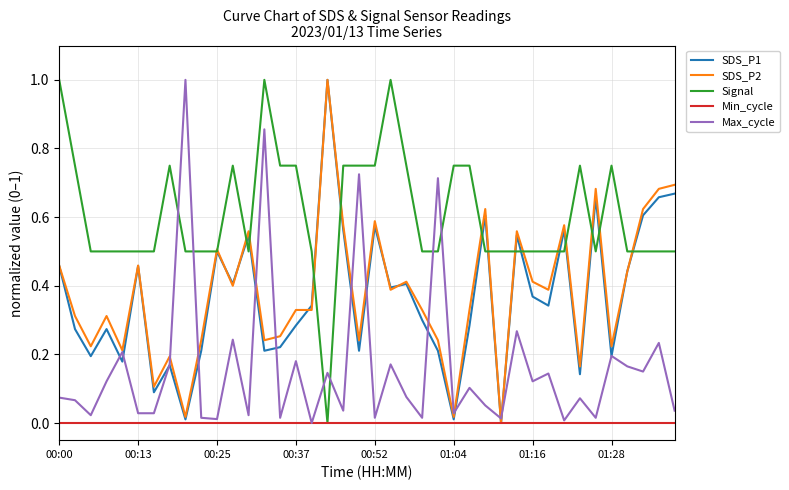

True or false: SDS_P2 has more than 1 points higher than both neighbors.

True